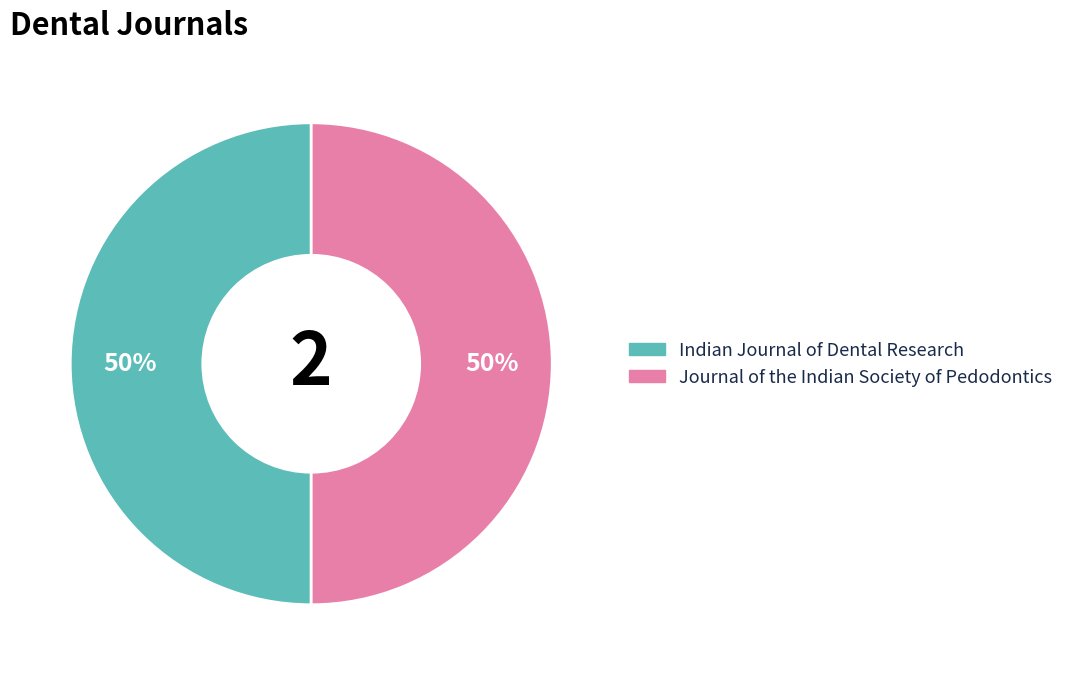

What is the ratio of the value at Indian Journal of Dental Research to the value at Journal of the Indian Society of Pedodontics?

1.0